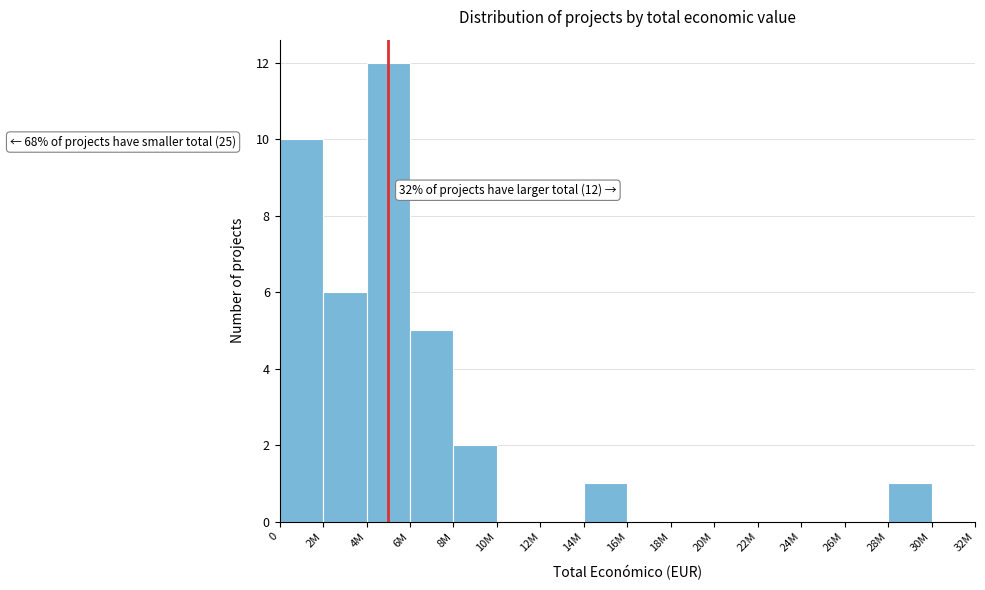

Reading left to right, extract all data points from this chart.

0=10	2M=6	4M=12	6M=5	8M=2	10M=0	12M=0	14M=1	16M=0	18M=0	20M=0	22M=0	24M=0	26M=0	28M=1	30M=0